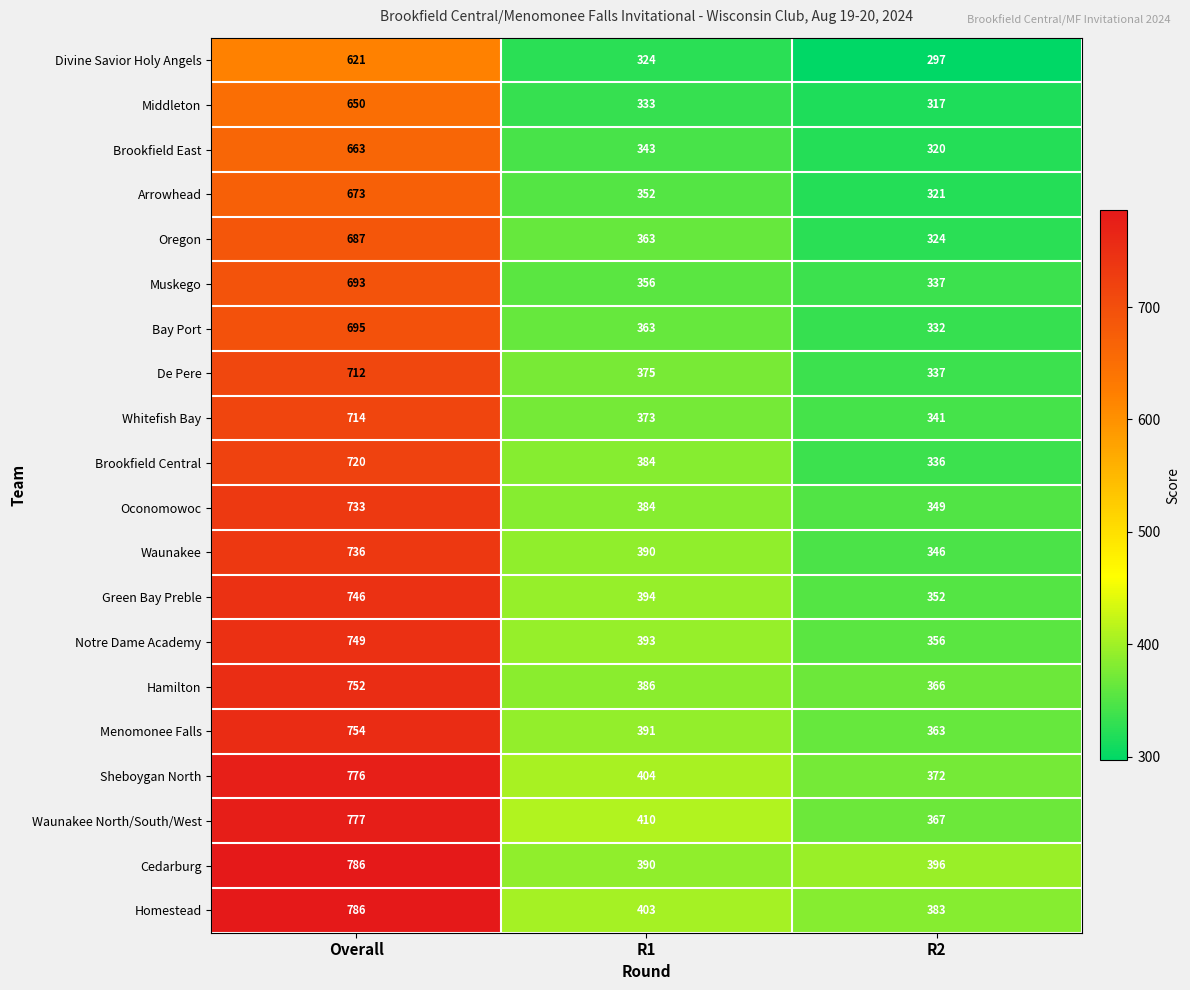

What is the difference between the maximum and minimum values in the Bay Port series?

363